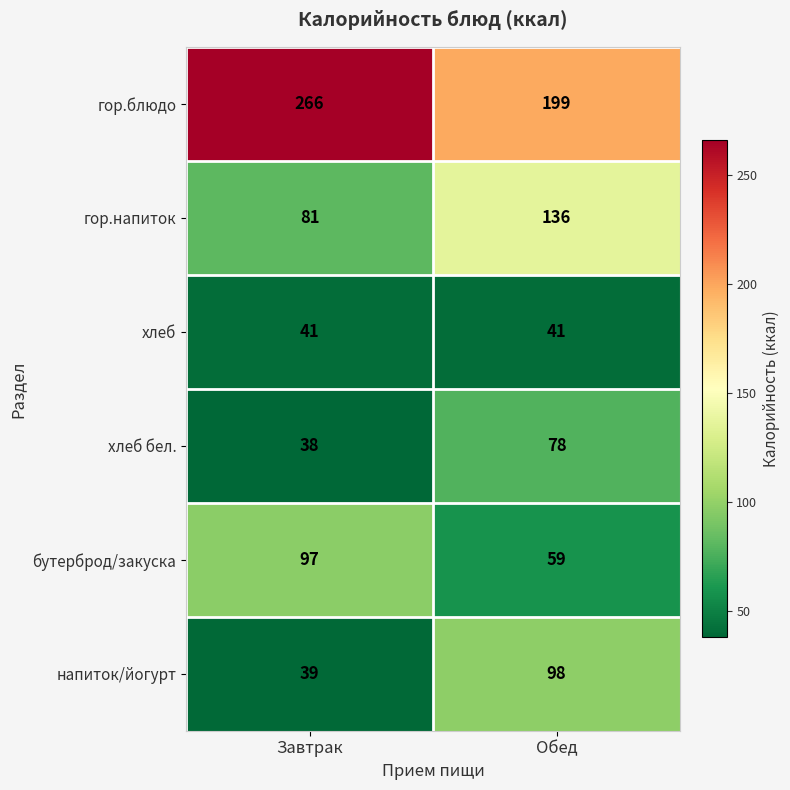

What is the sum of the напиток/йогурт values at Обед and Завтрак?

137